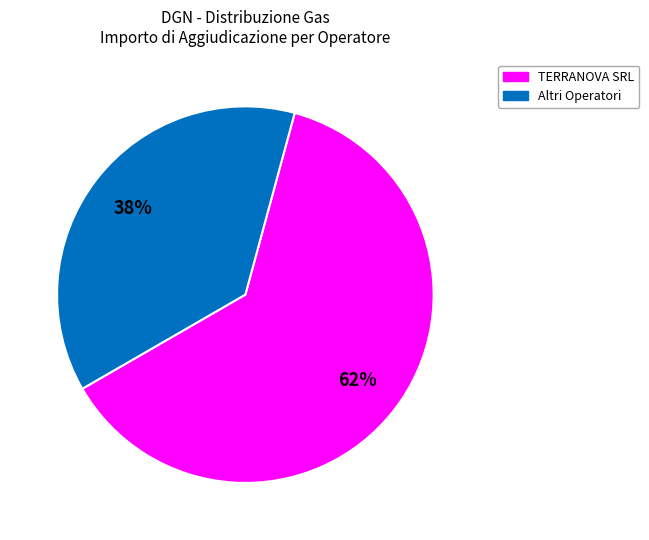

Is there a majority slice in this chart?

Yes